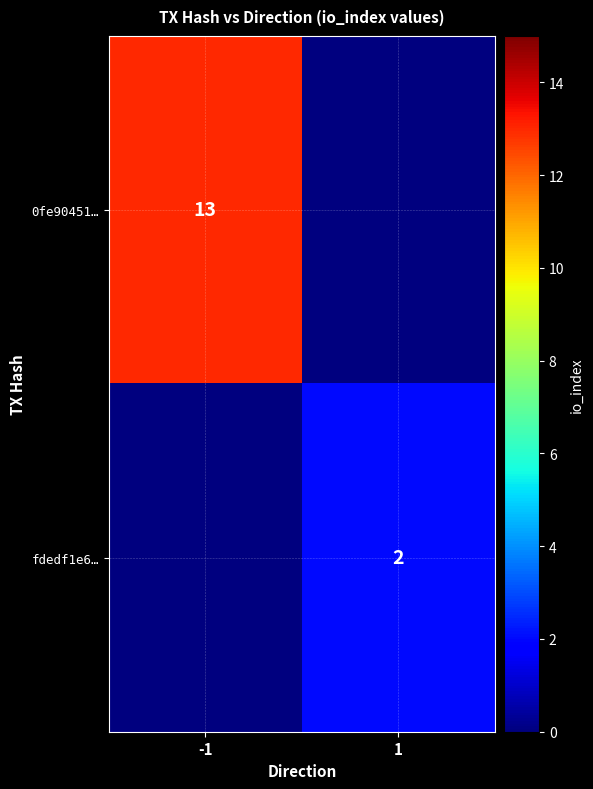

Is the value of fdedf1e6… at 1 greater than the value of 0fe90451… at -1?

No